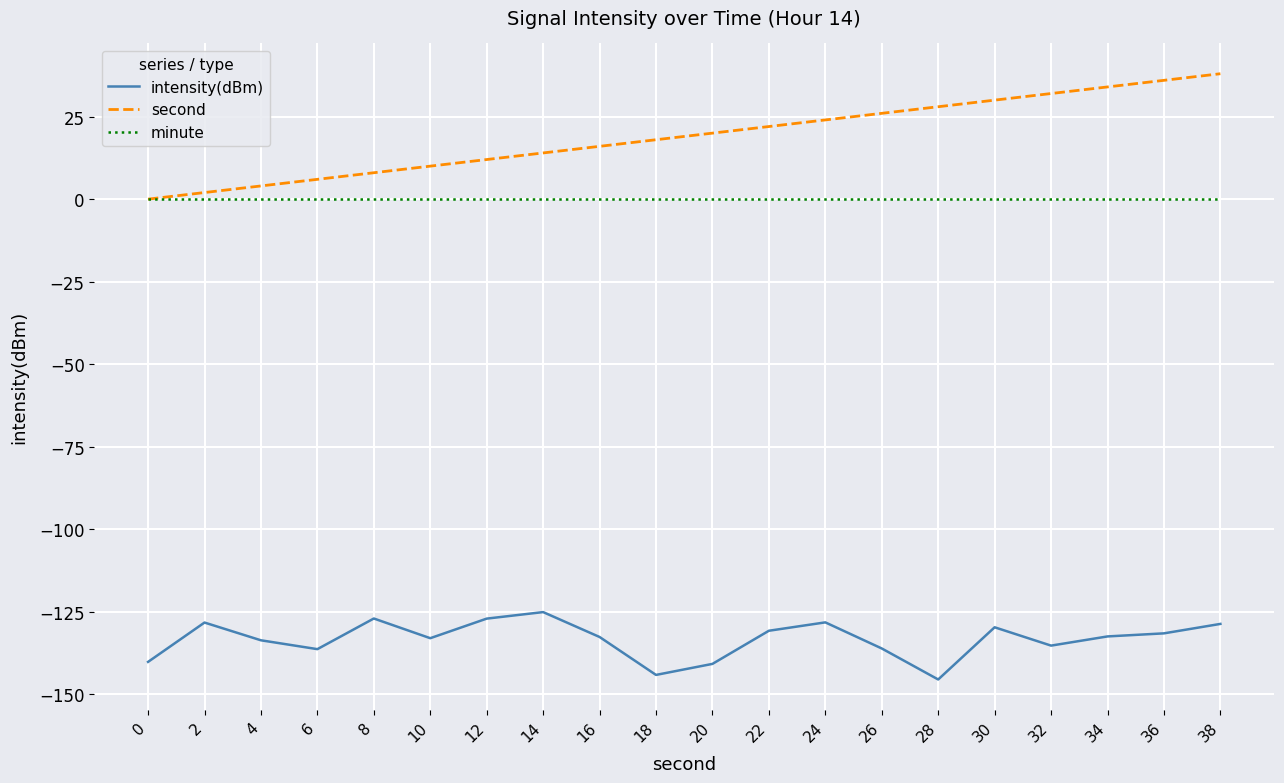

At 36, list the series in order from smallest to largest.

intensity(dBm), minute, second